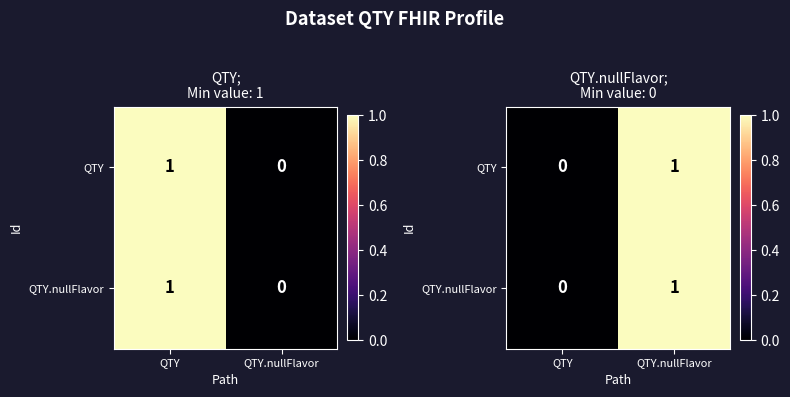

What value does the QTY series have at QTY.nullFlavor?

1